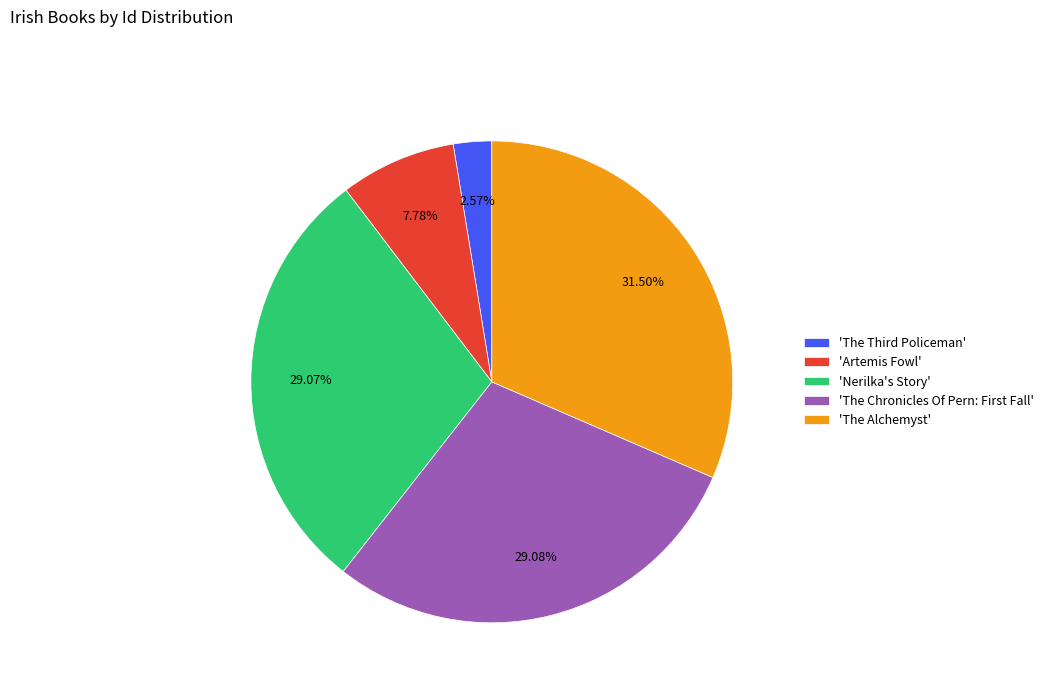

To the nearest percent, what is the difference between the largest and smallest slice percentages?

29%